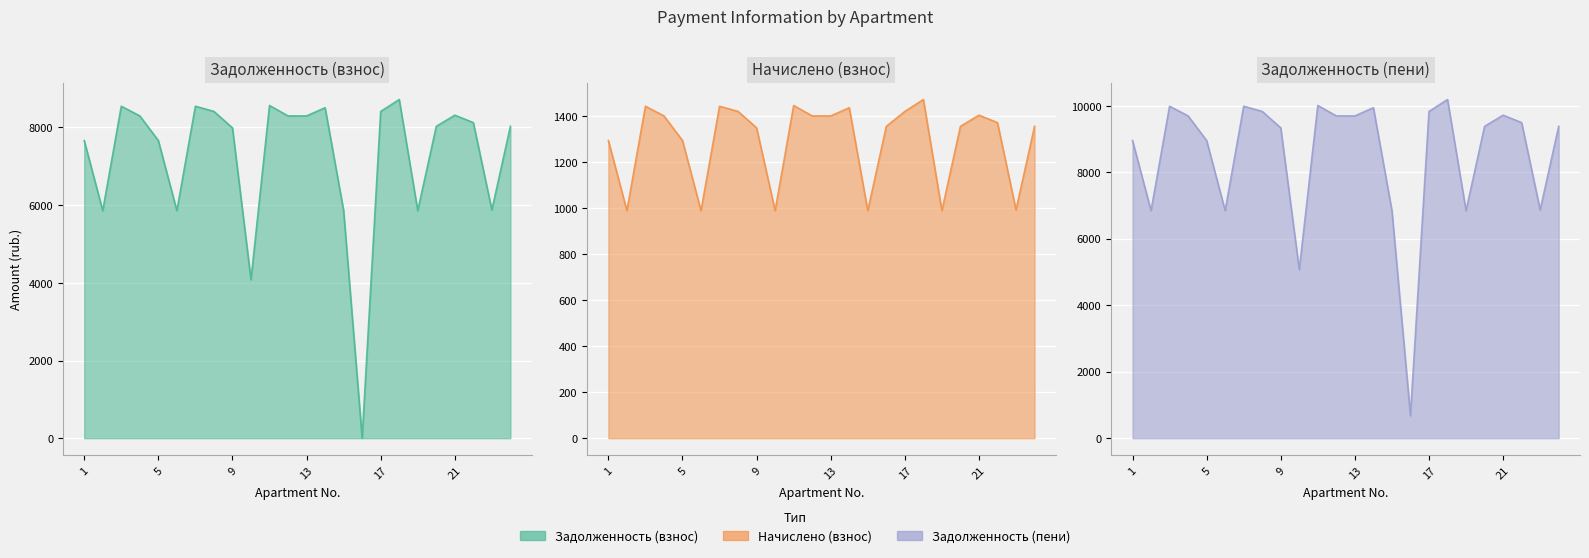

Does the chart display data point markers on the line(s)?

No